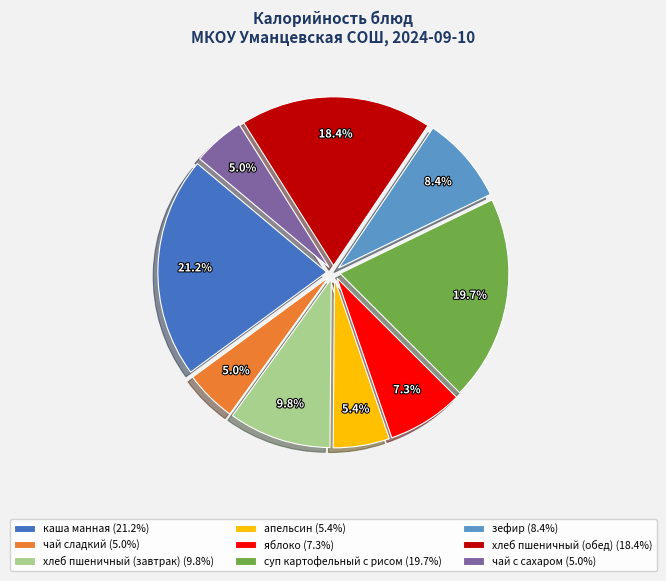

To the nearest percent, what is the combined percentage of каша манная and хлеб пшеничный (обед)?

40%